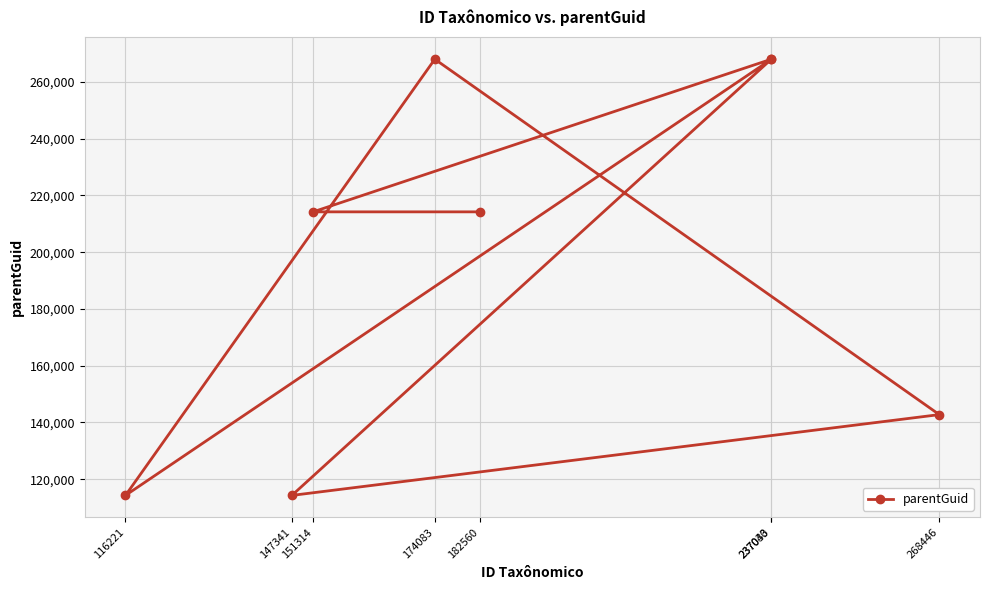

Reading left to right, transcribe all the data shown in this chart.

116221=114269	147341=114269	151314=214202	174083=268000	182560=214202	237030=268000	237043=268000	268446=142745